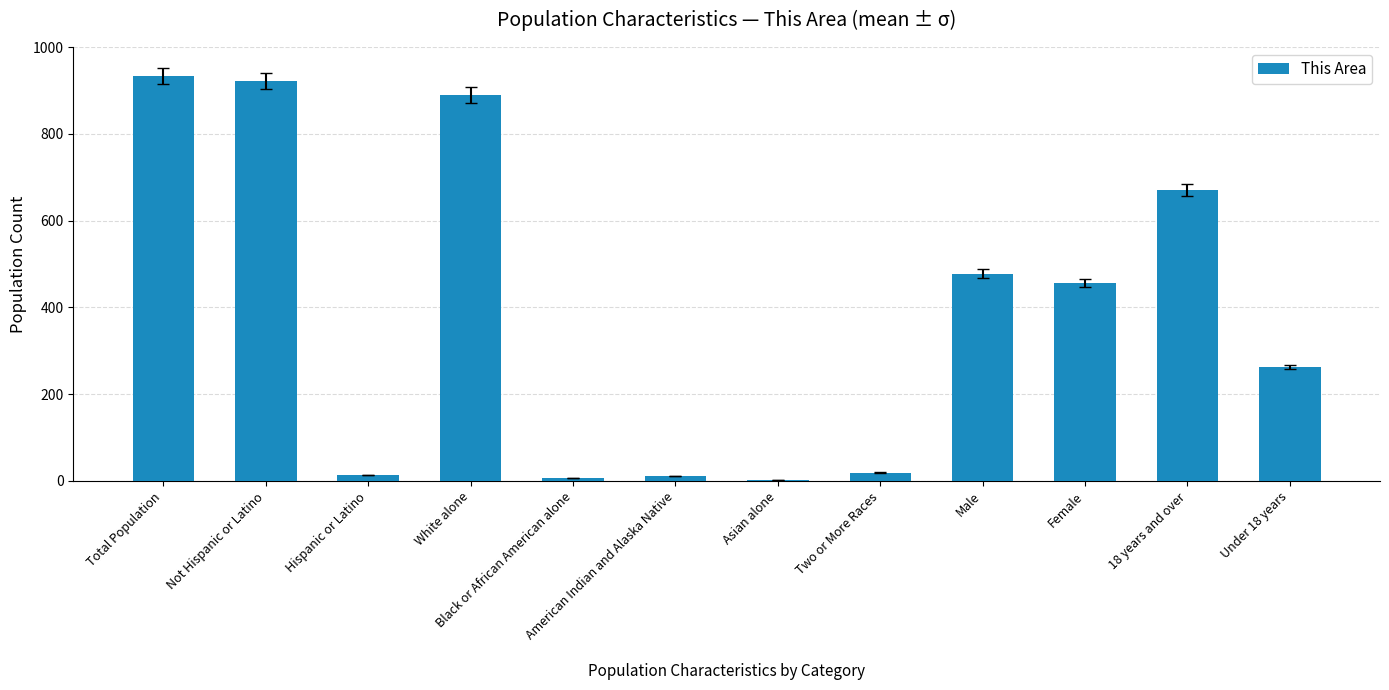

What is the maximum value shown in the chart?

934